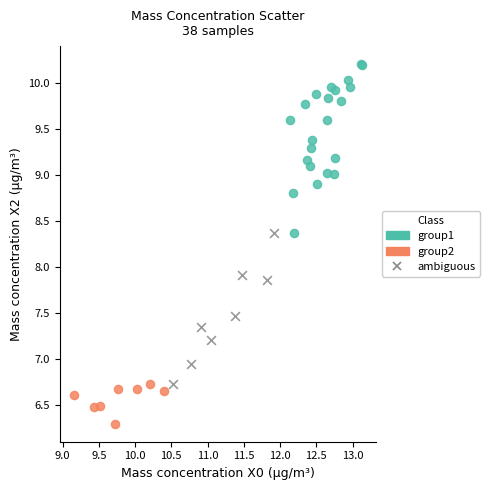

Which series has the widest spread of Y values?

group1